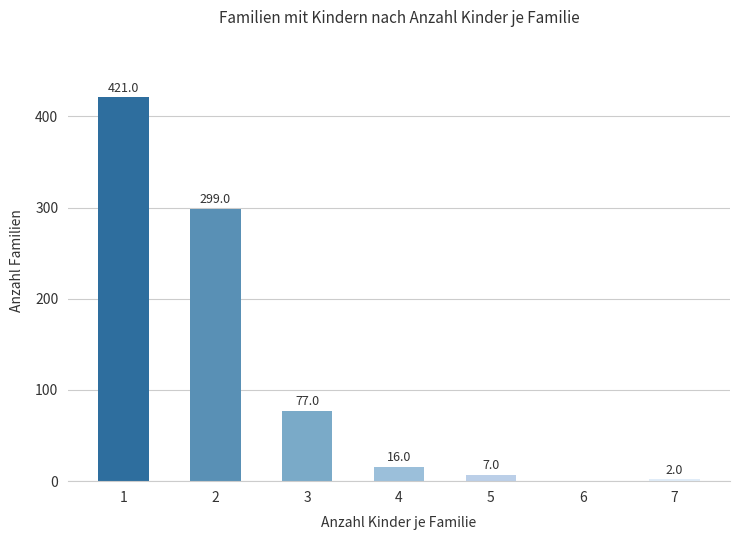

Where does the data first go above 16?

1